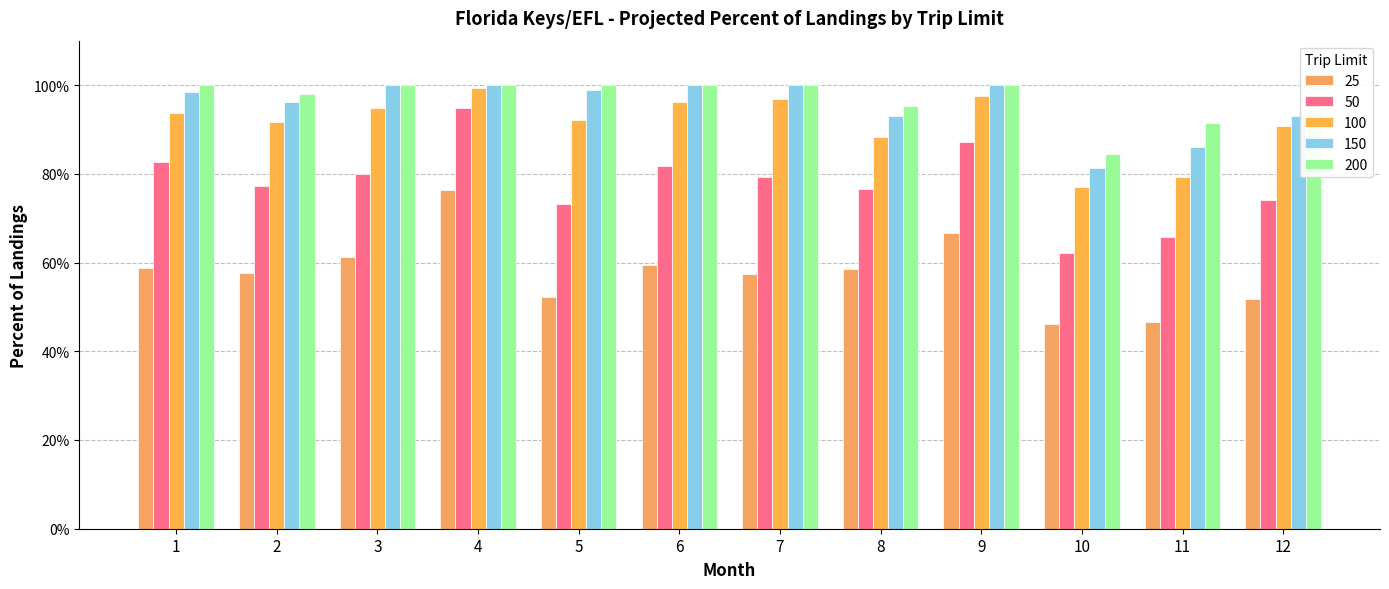

How many categories are shown in the chart?

12